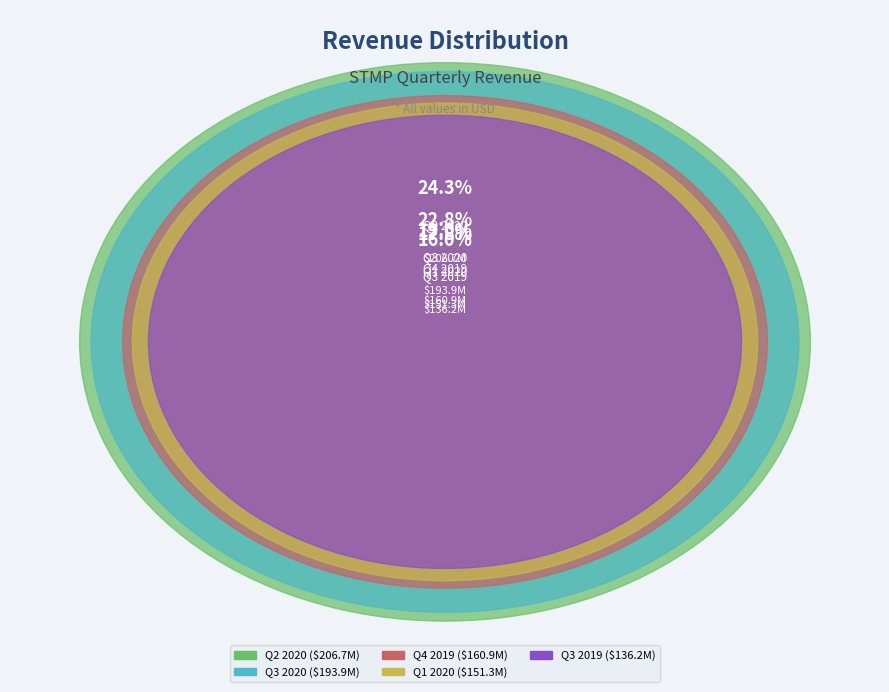

To the nearest percent, what is the combined percentage of Q3 2019 and Q3 2020?

39%